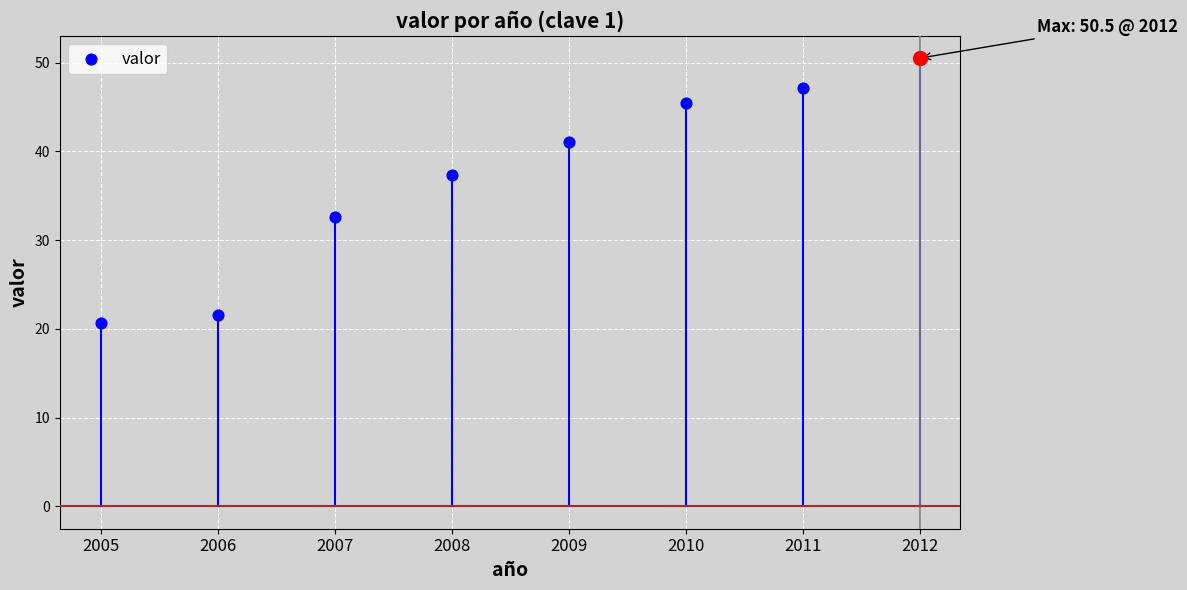

Which has a higher value, 2010 or 2006?

2010